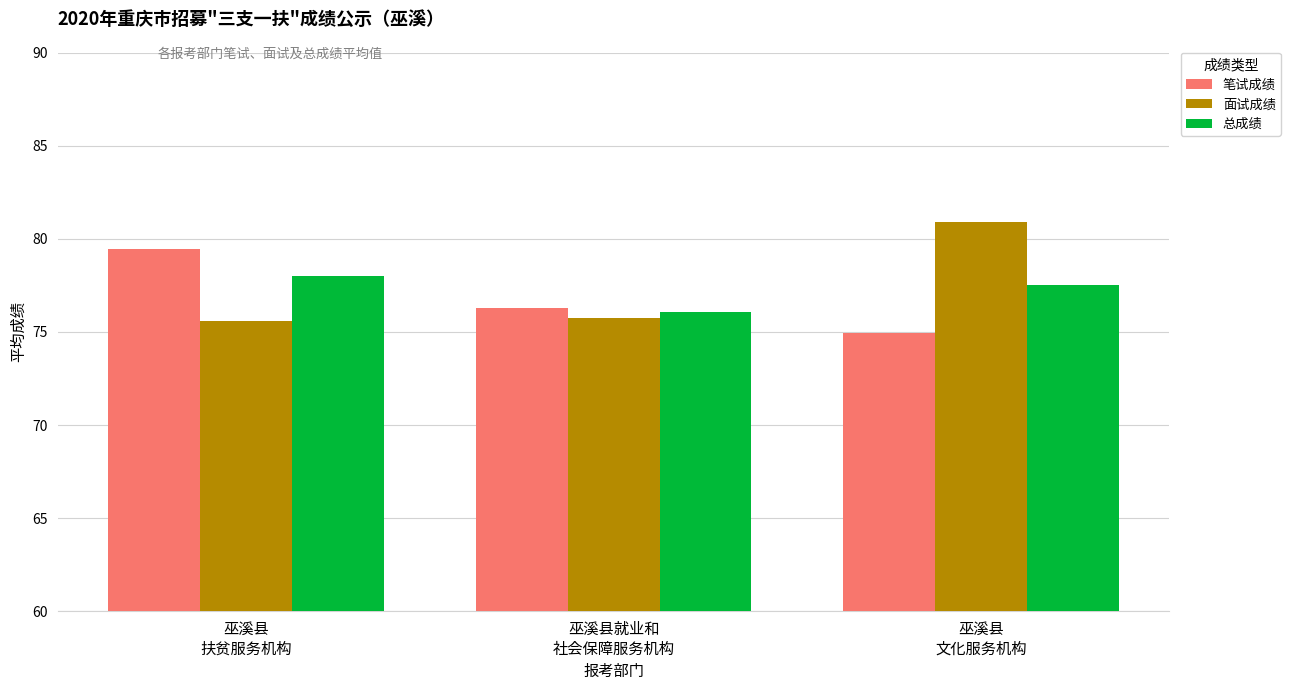

What is the sum of all 笔试成绩 values?

230.7